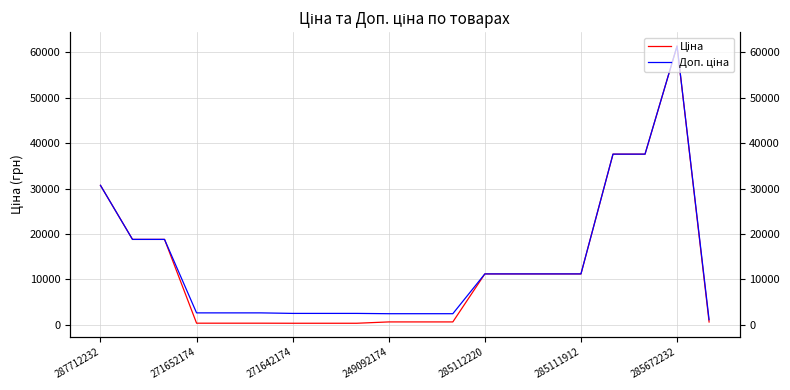

What is the label of the 2nd point from the left?

271652174